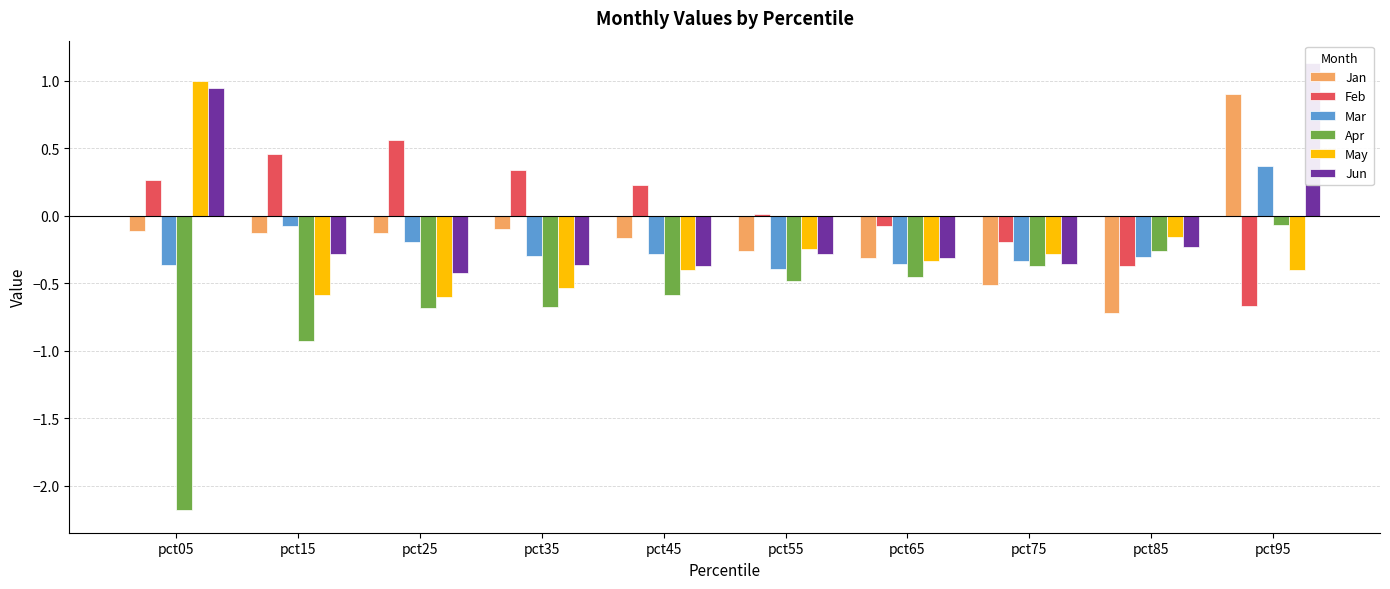

What is the difference between the Mar values at pct85 and pct55?

0.1